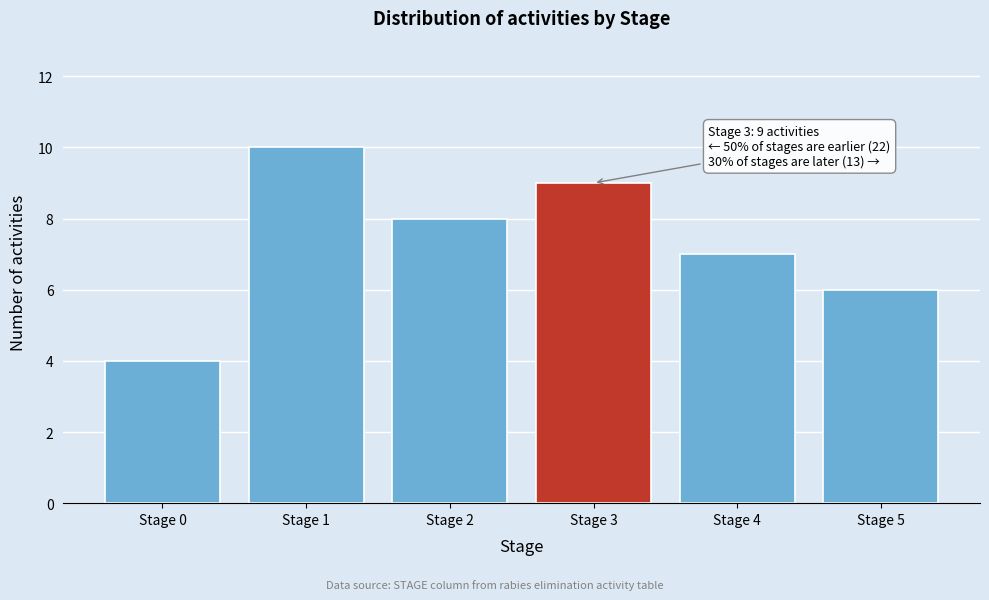

Reading right to left, what are all the values shown in this chart?

6	7	9	8	10	4